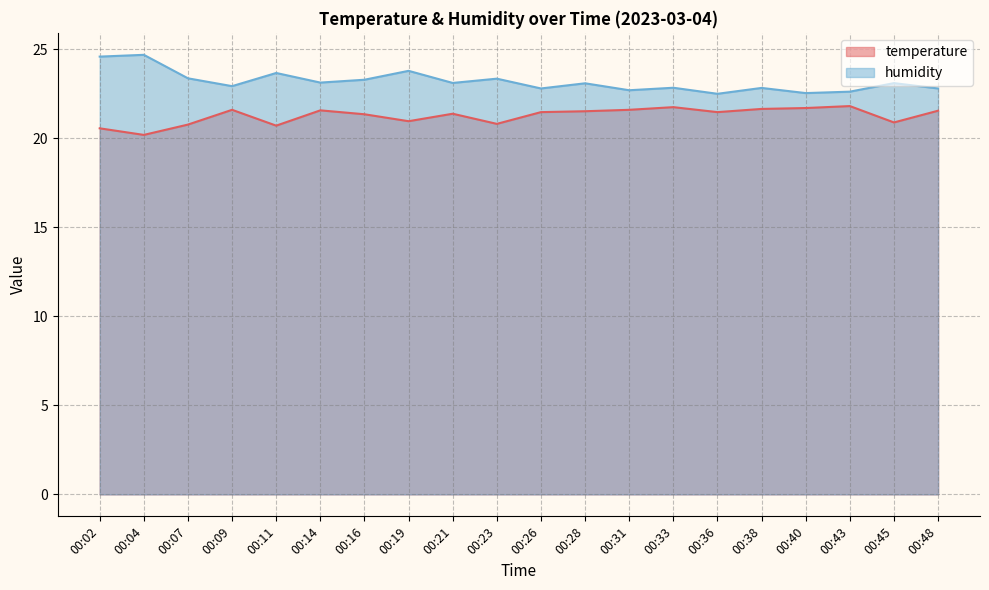

What is the value of the humidity point at the 14th from the left?

22.9